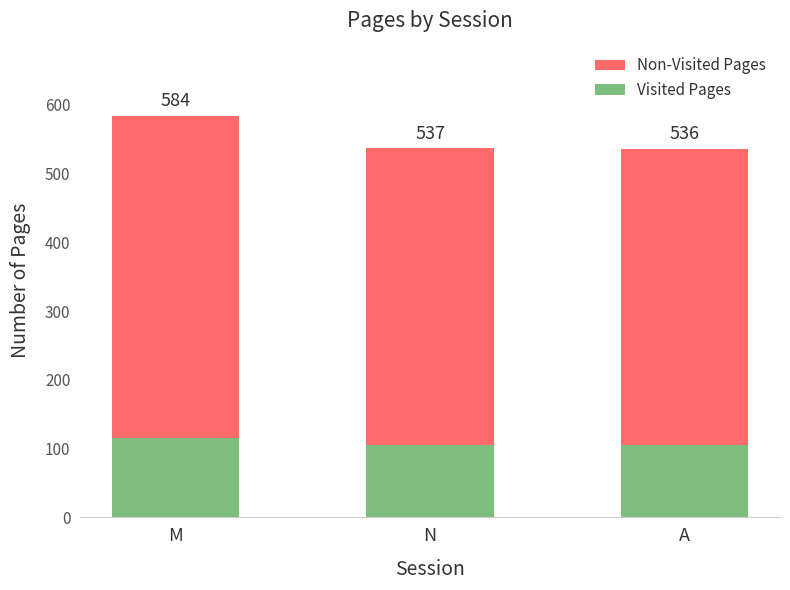

What is the label of the 1st bar from the left?

M